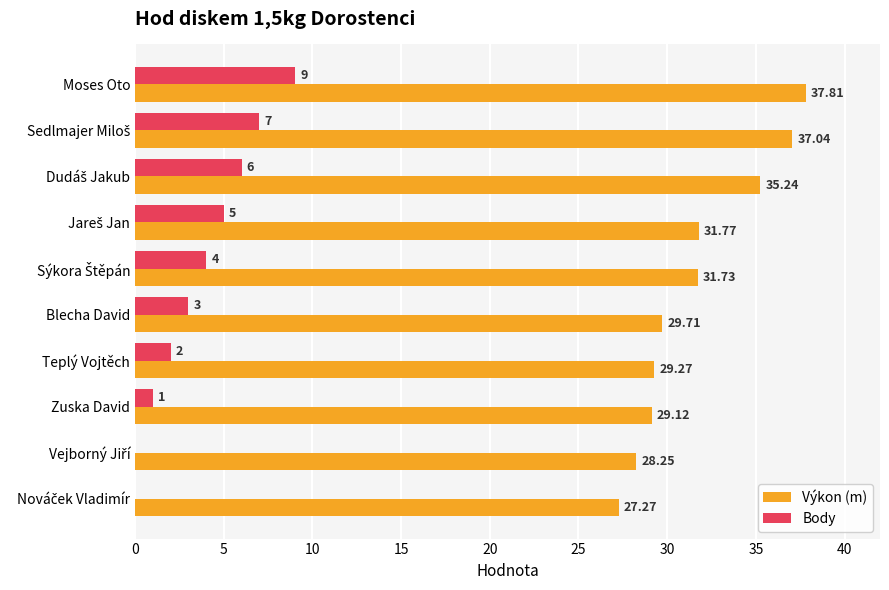

What is the sum of all Body values?

37.0